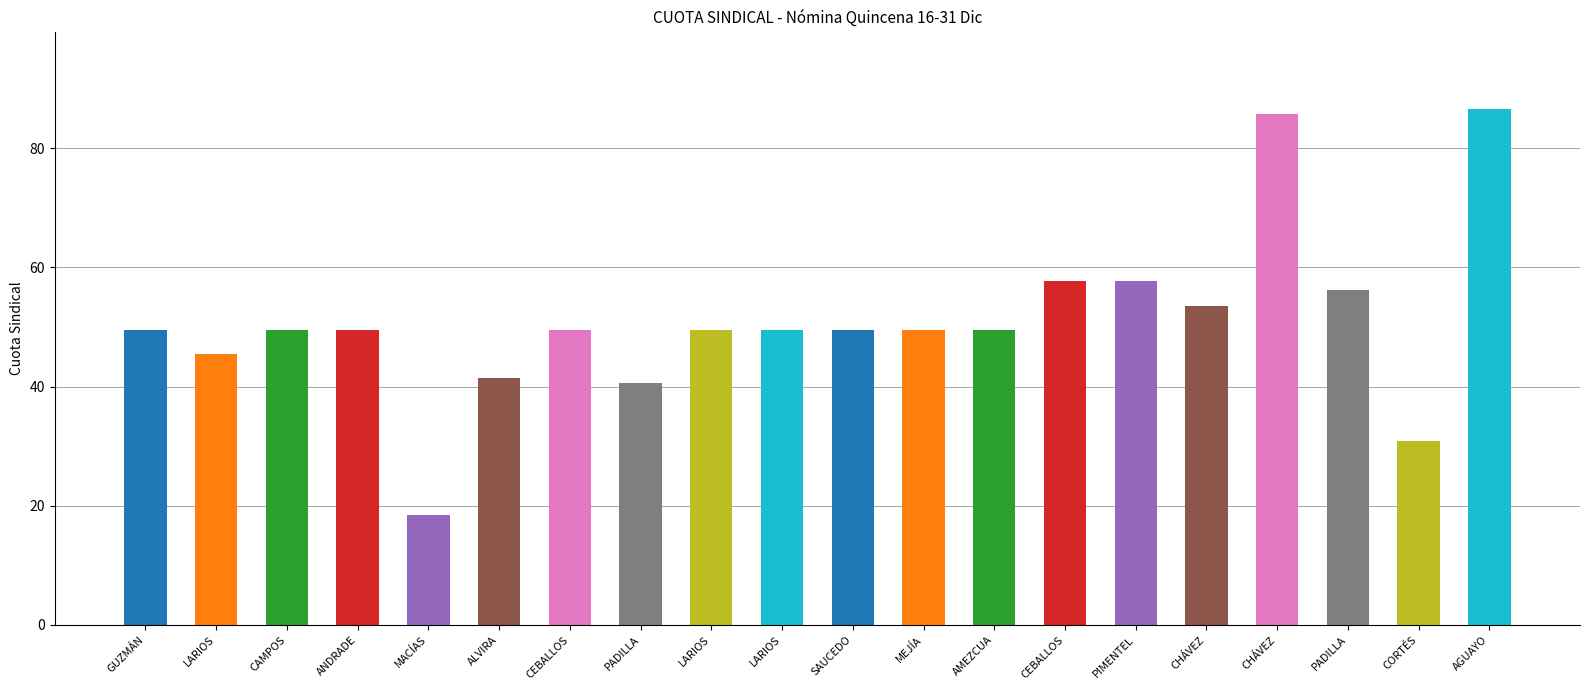

How many bars are there in total?

20